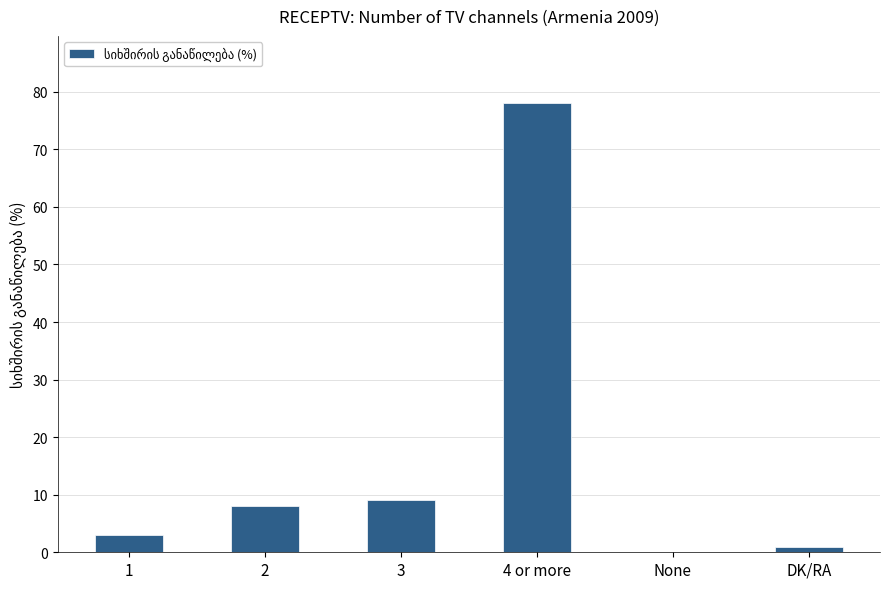

Which category has the highest value across all series?

4 or more